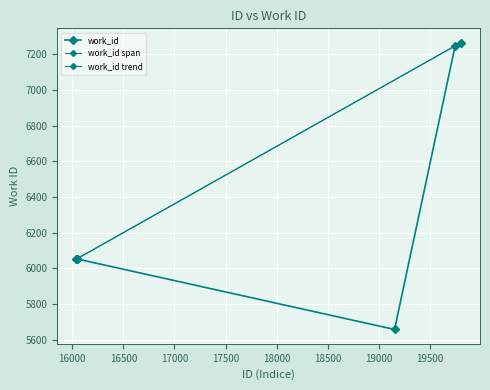

At which label does the data first exceed 6053?

19747